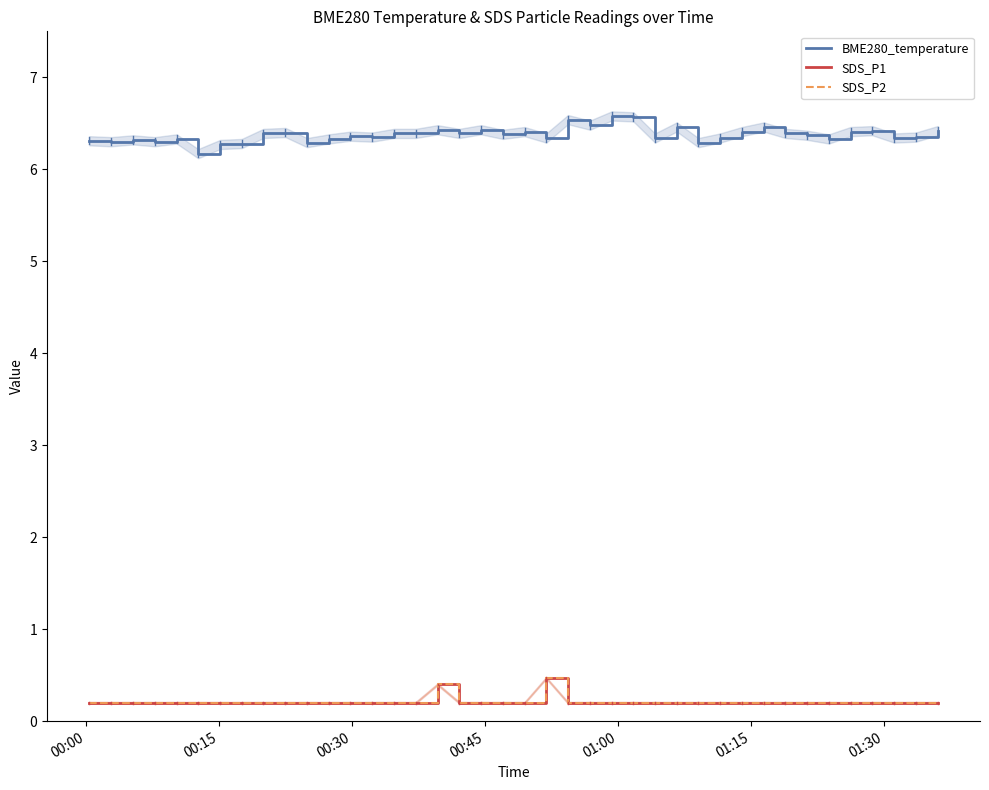

Is the value of BME280_temperature at 13 greater than the value of SDS_P1 at 01:30?

Yes